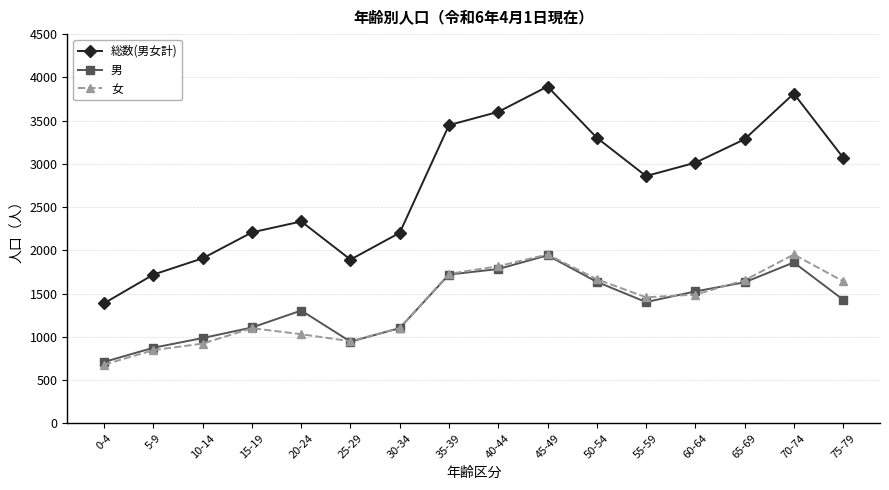

How many data points does each series have?

16